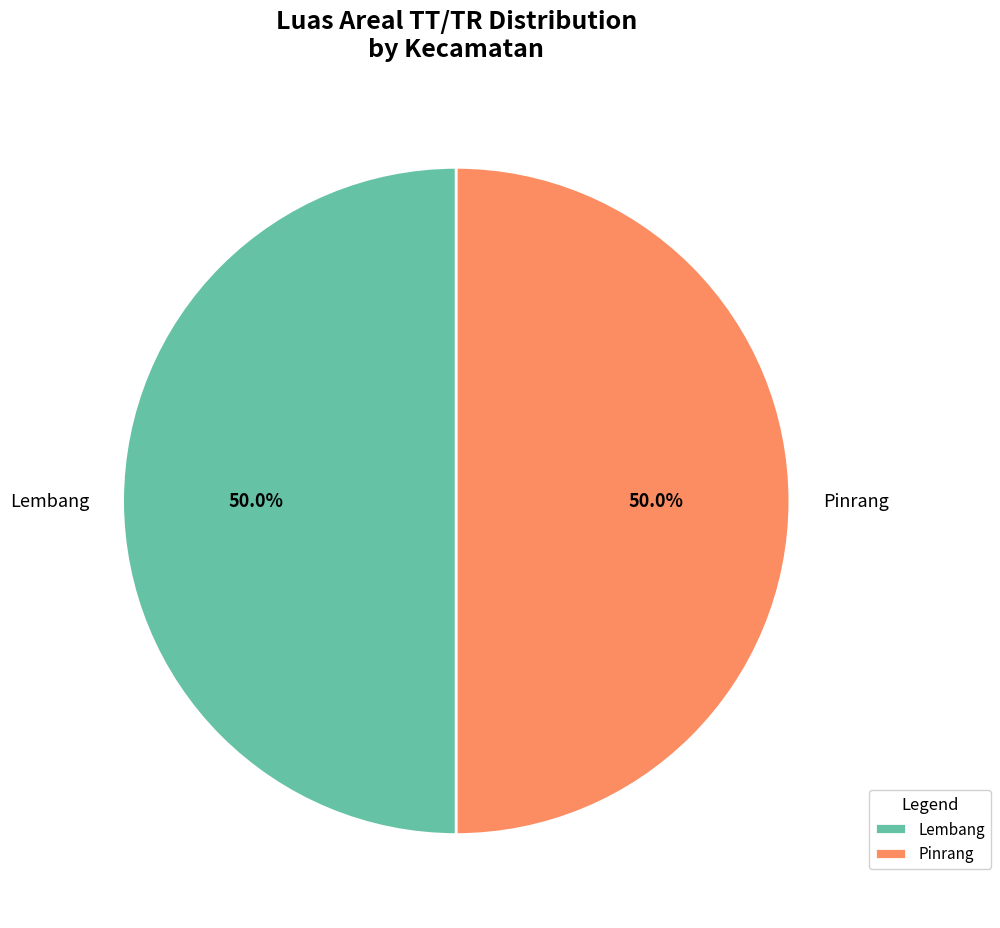

What percentage do Pinrang and Lembang together represent?

100.0%